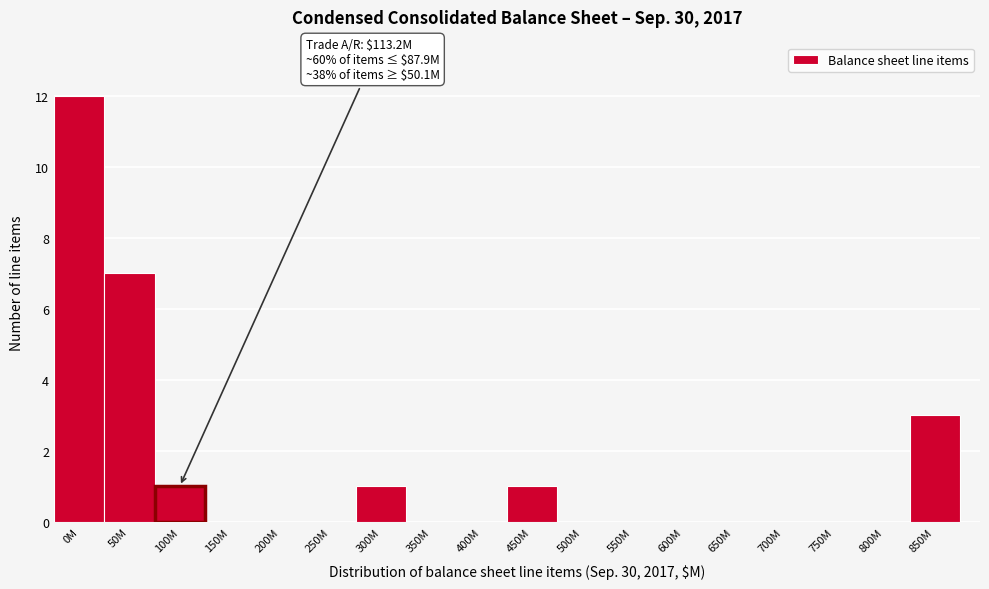

Reading left to right, transcribe all the data shown in this chart.

0M=12	50M=7	100M=1	150M=0	200M=0	250M=0	300M=1	350M=0	400M=0	450M=1	500M=0	550M=0	600M=0	650M=0	700M=0	750M=0	800M=0	850M=3